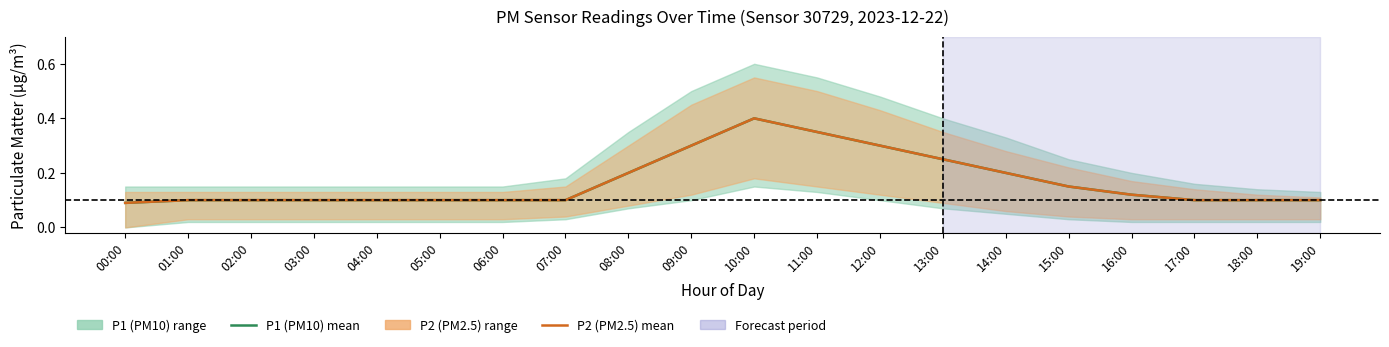

At which label does P2 (PM2.5) mean reach its minimum?

00:00